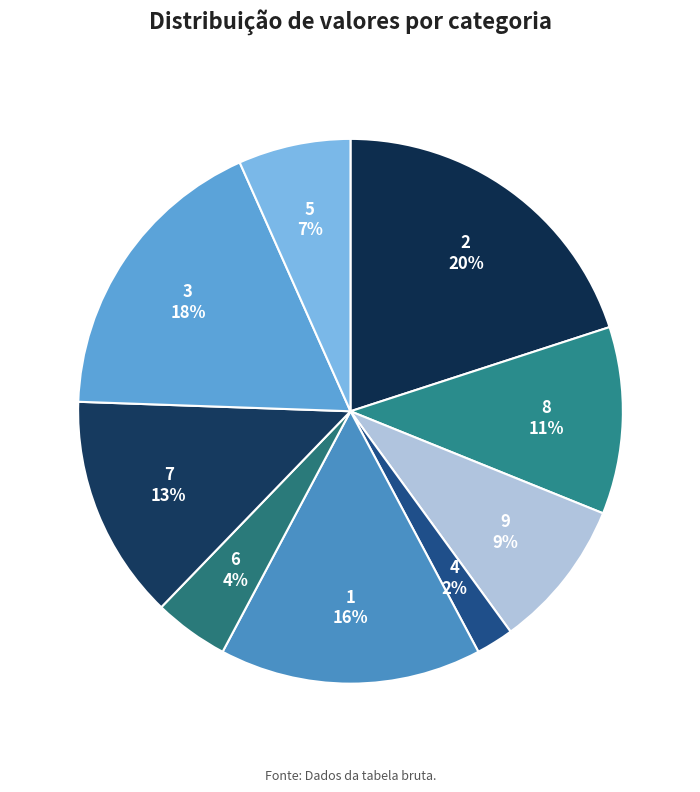

To the nearest percent, what portion does 8 represent?

11%